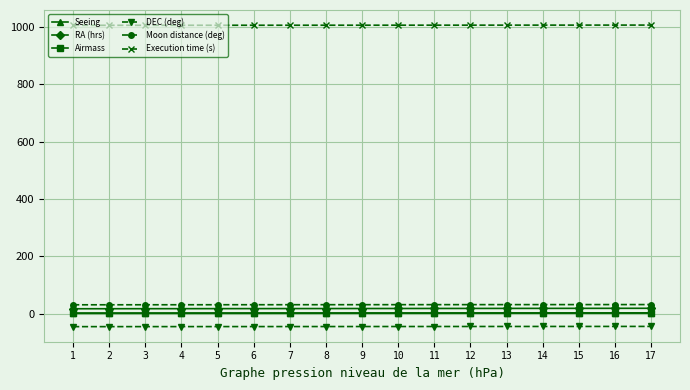

What is the smallest value displayed?

-45.0